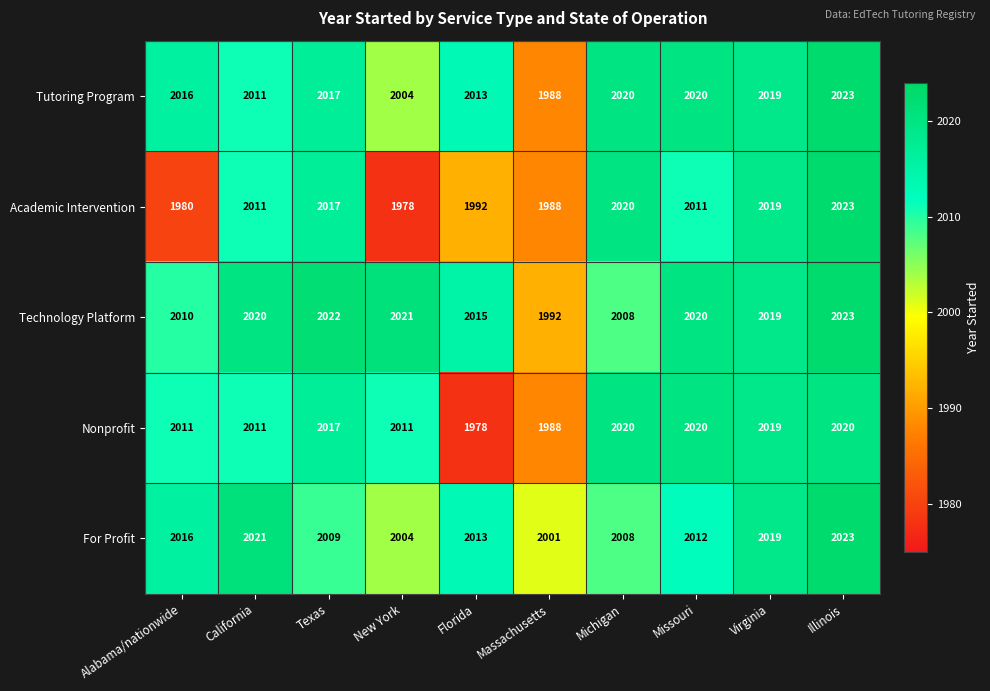

How many data points does each series have?

10